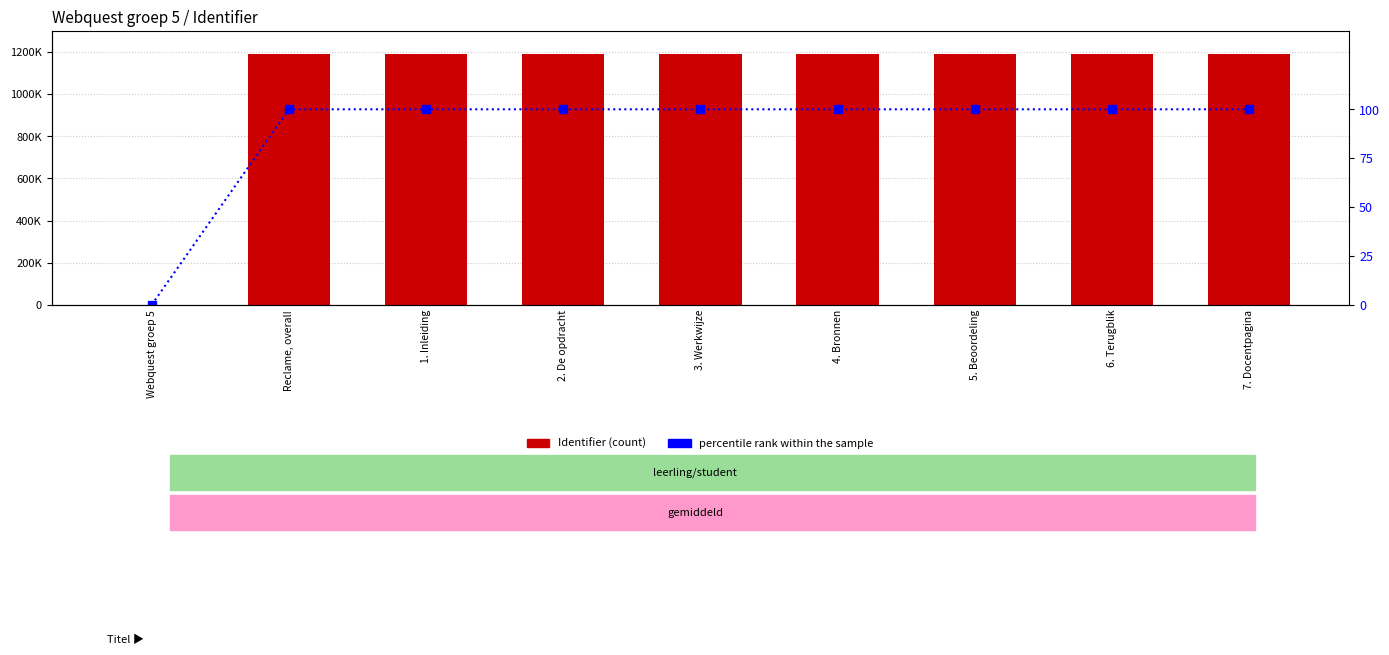

True or false: percentile rank within the sample has a value of 100.0 at 2. De opdracht.

True